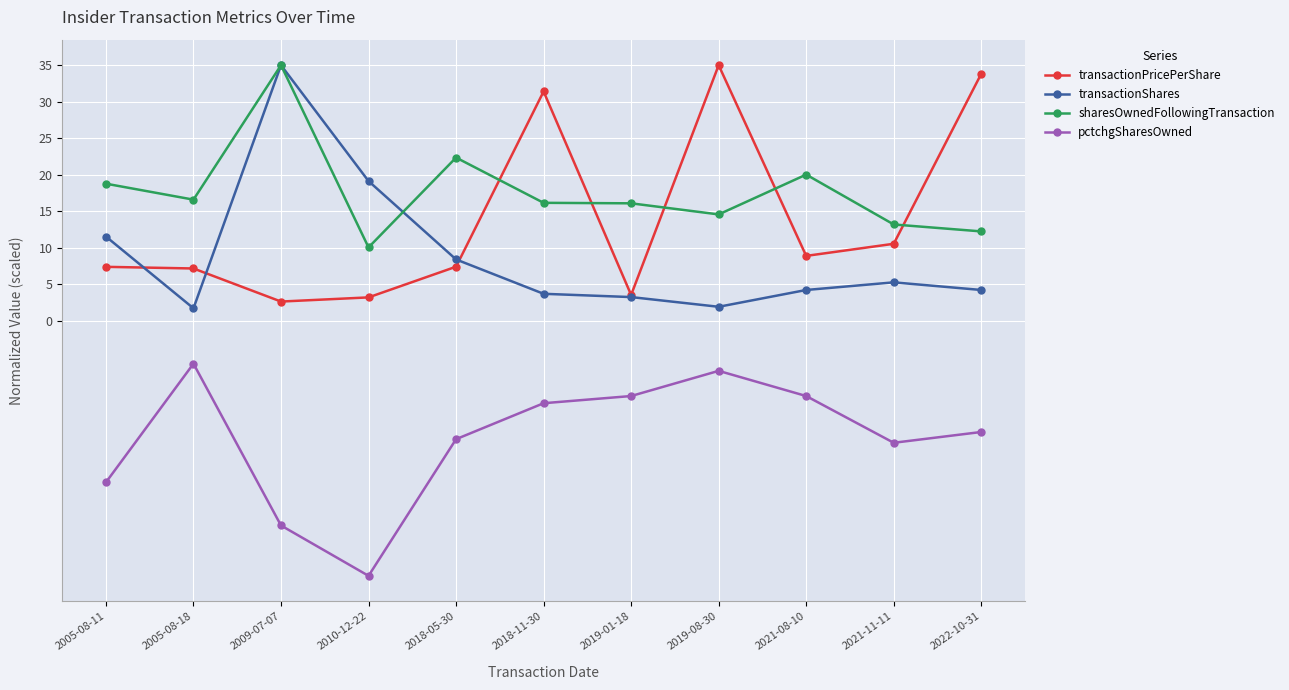

What is the greatest value displayed?

35.0